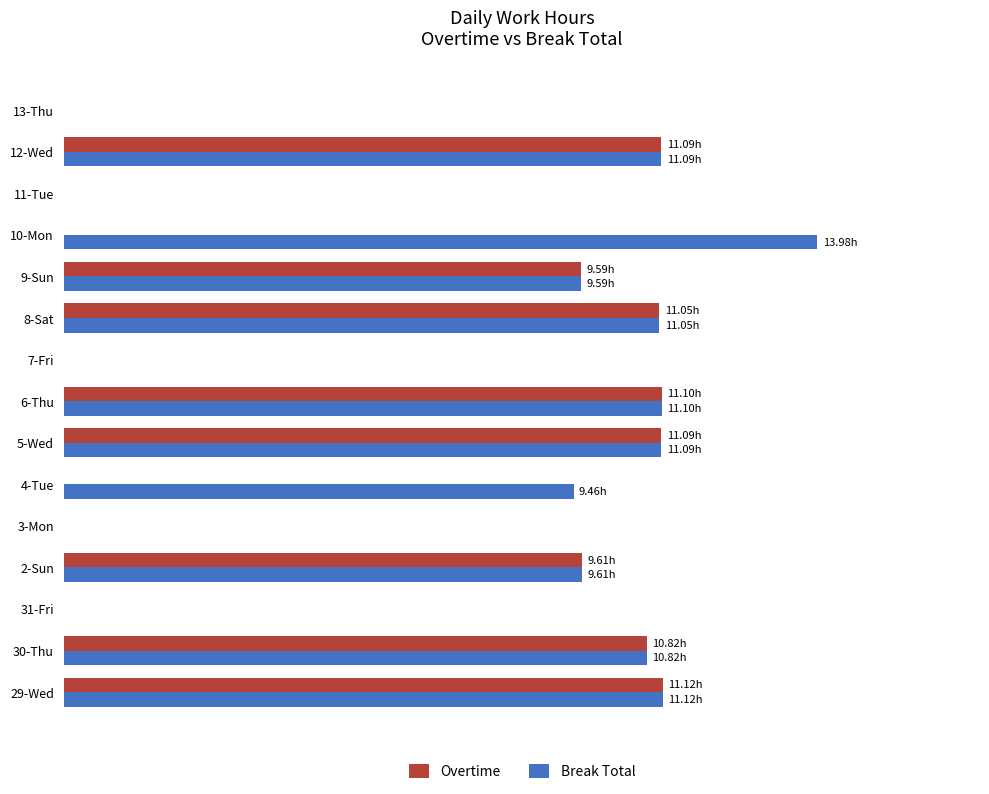

What are all the series names shown in the legend?

Overtime, Break Total